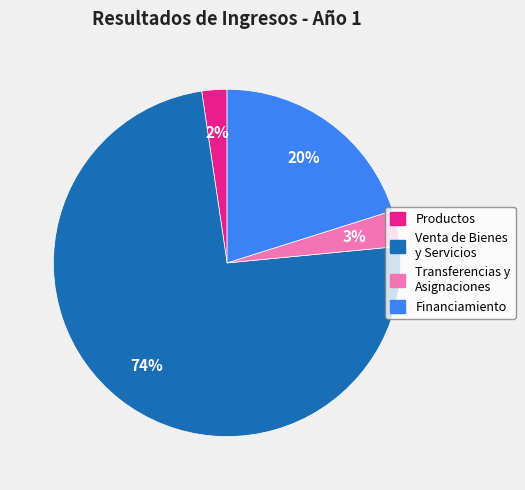

Is the sum of Transferencias y Asignaciones and Financiamiento greater than half?

No